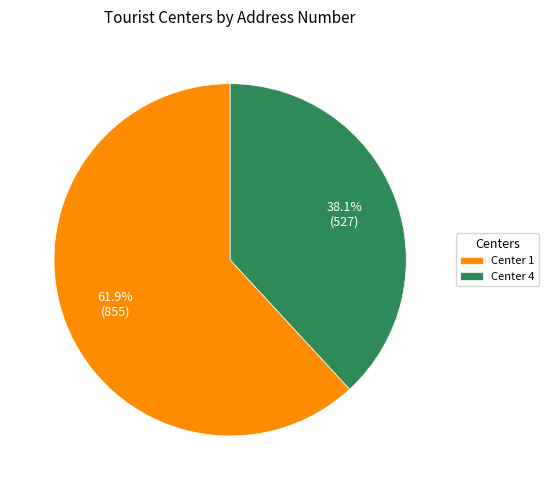

Rank the categories by value from lowest to highest.

Center 4, Center 1